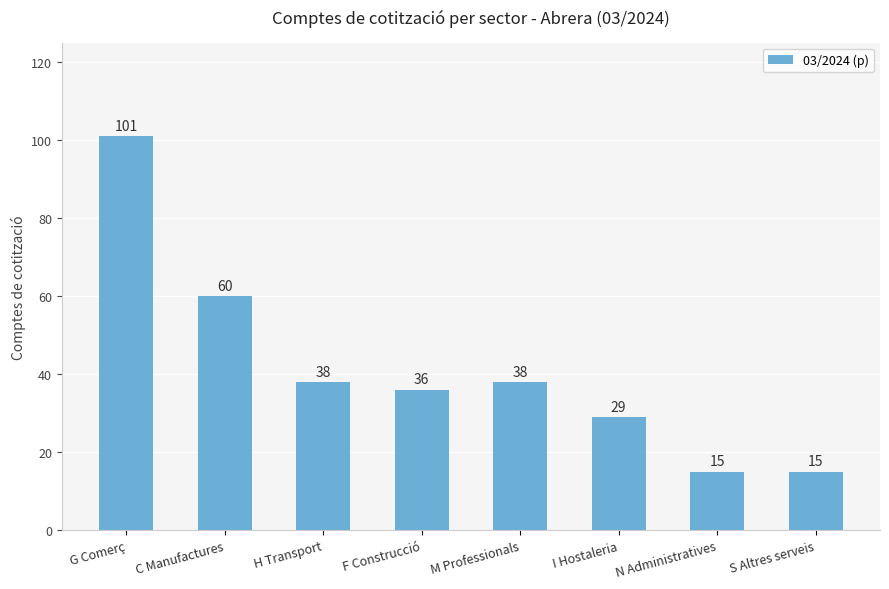

Where is the data nearest to the value 58?

C Manufactures